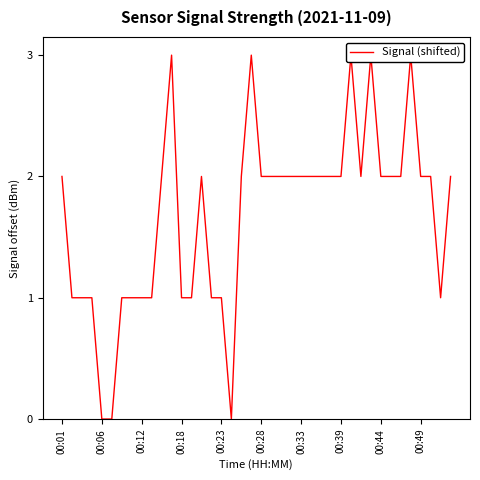

What is the value of the 36th point from the left?

3